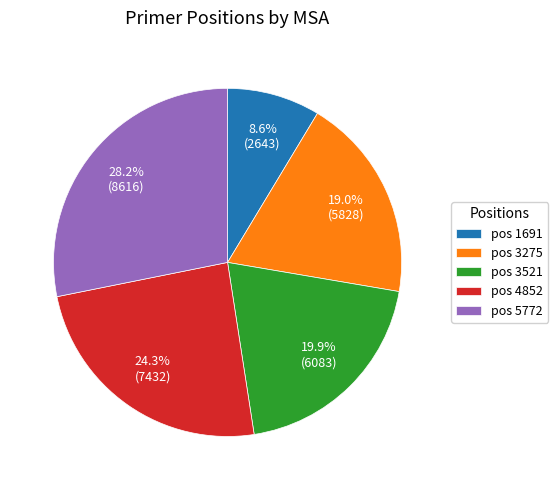

Does any single category account for the majority?

No